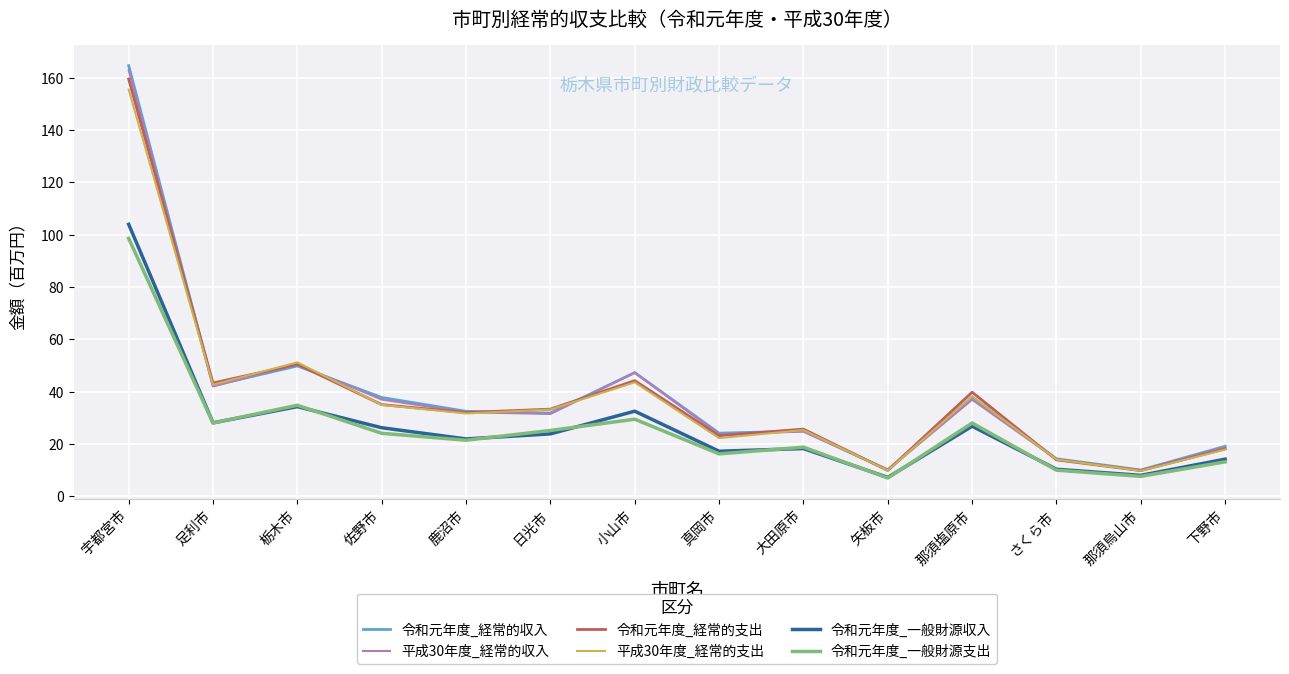

Between 日光市 and さくら市, which series saw the biggest shift?

令和元年度_経常的支出